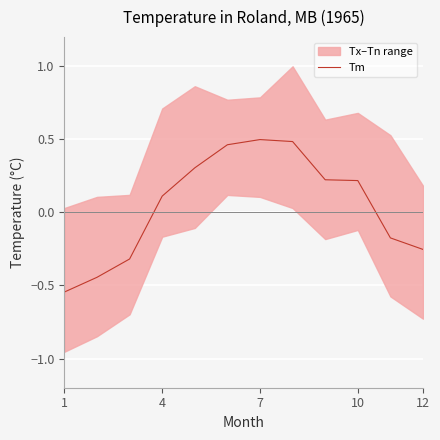

The Tm series shows 0.1 at 10. True or false?

False